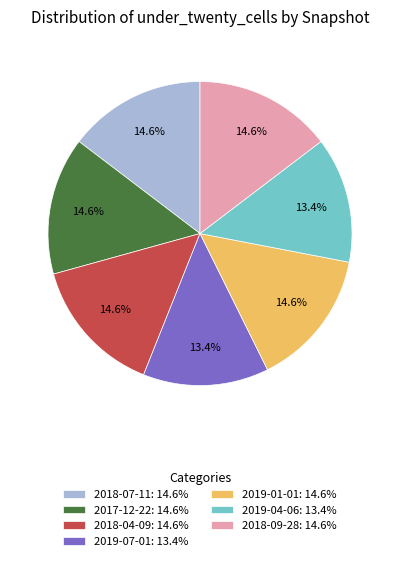

To the nearest percent, what is the combined percentage of 2017-12-22 and 2018-07-11?

29%